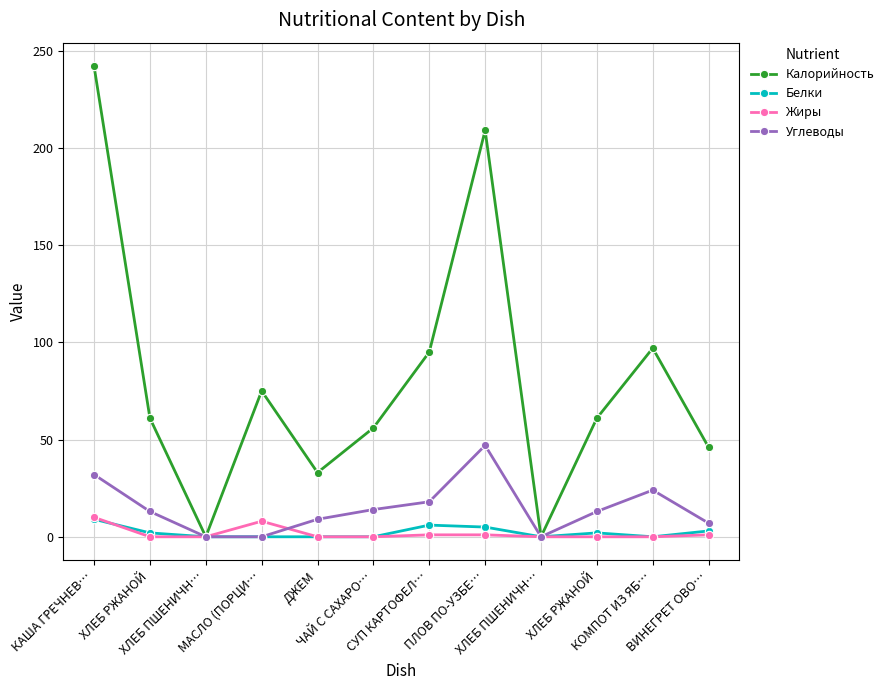

True or false: Белки and Калорийность intersect in this chart.

False